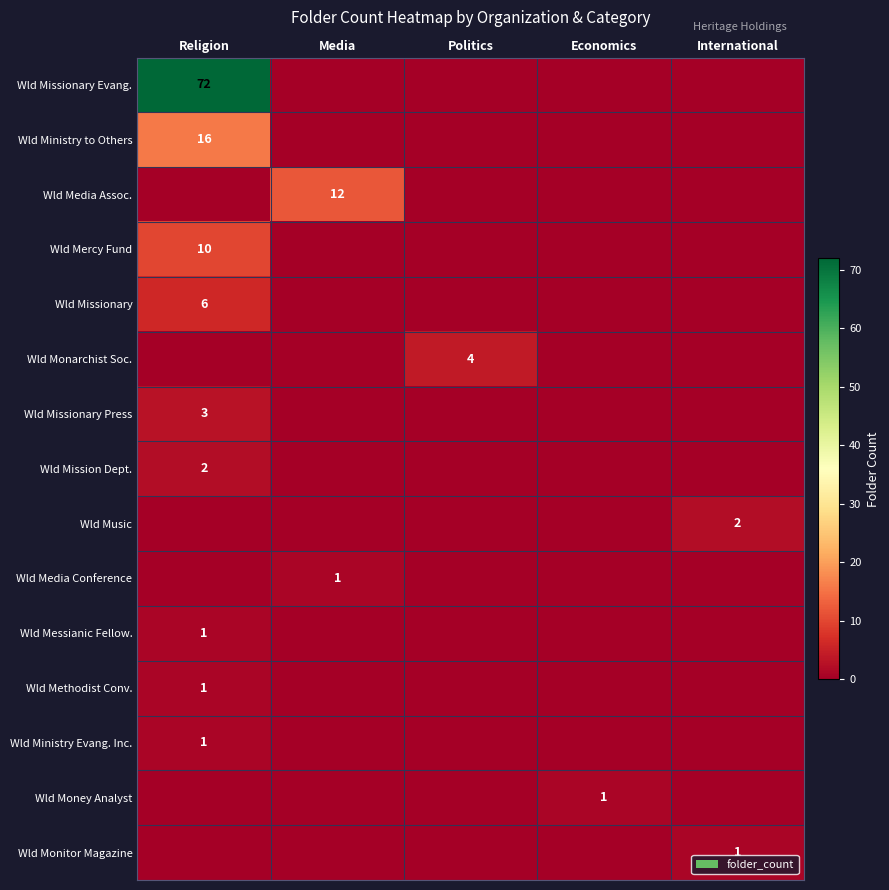

Is it true that Wld Missionary Evang. equals 35 at Religion?

False